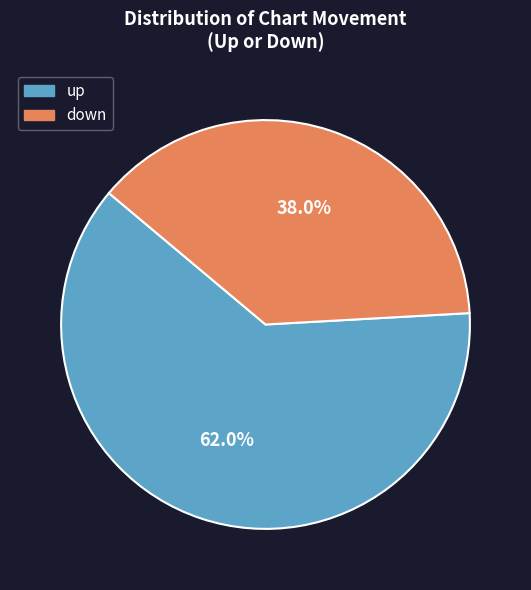

How many slices are in this pie chart?

2